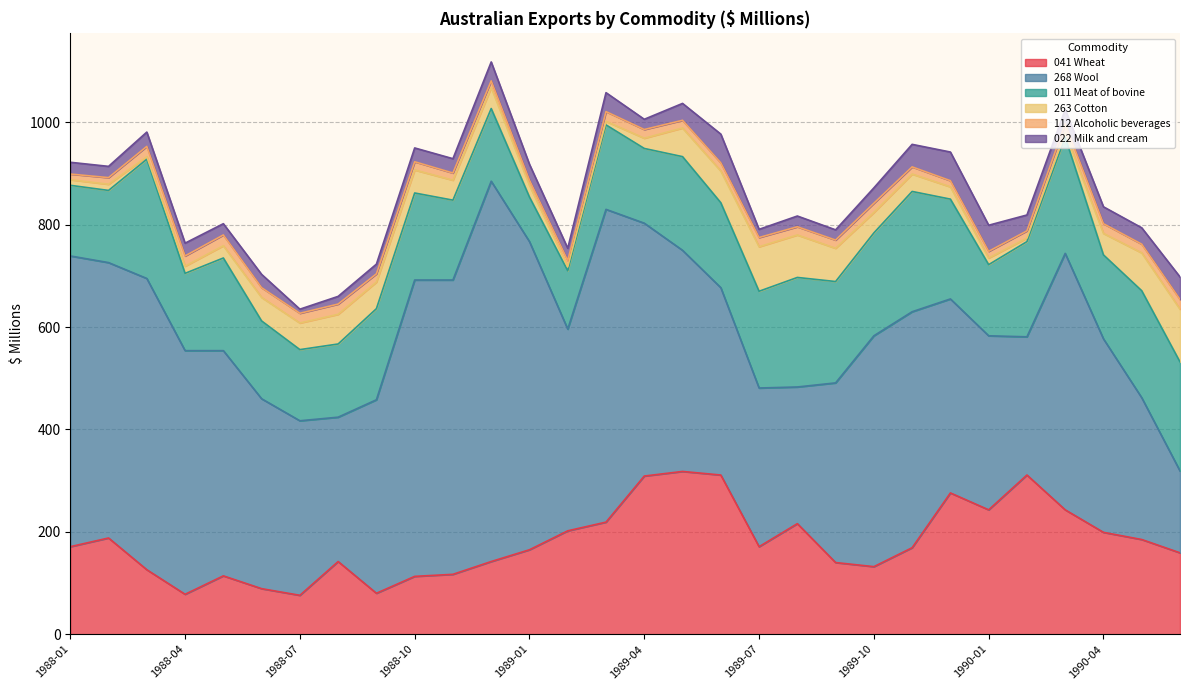

The value of 112 Alcoholic beverages at 1988-02 is 9. True or false?

False